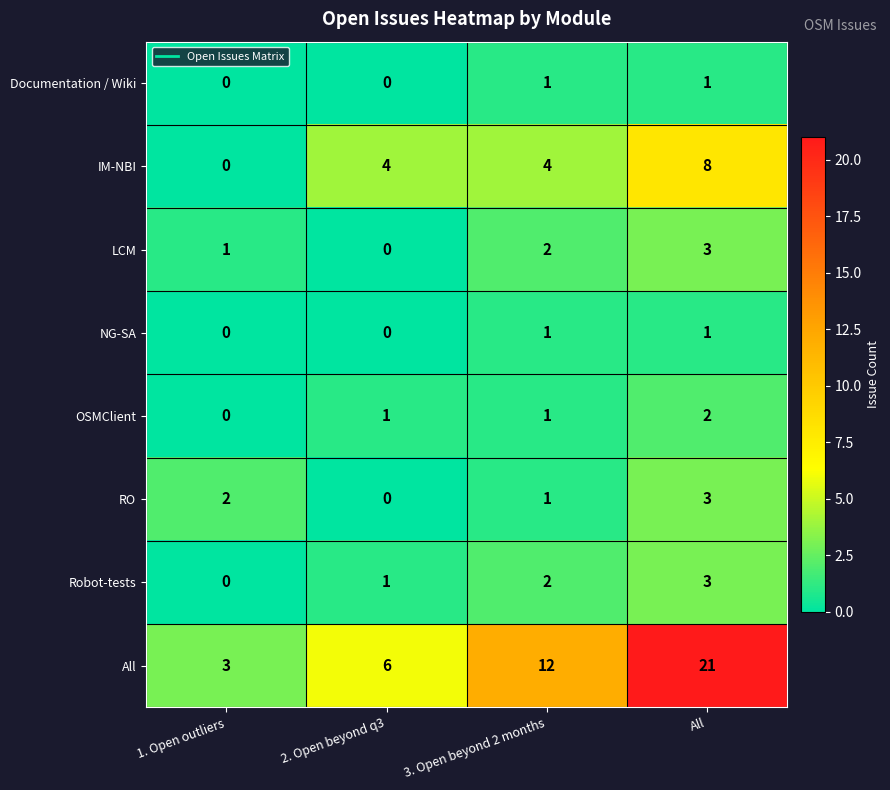

Which series has the largest range (max minus min)?

All